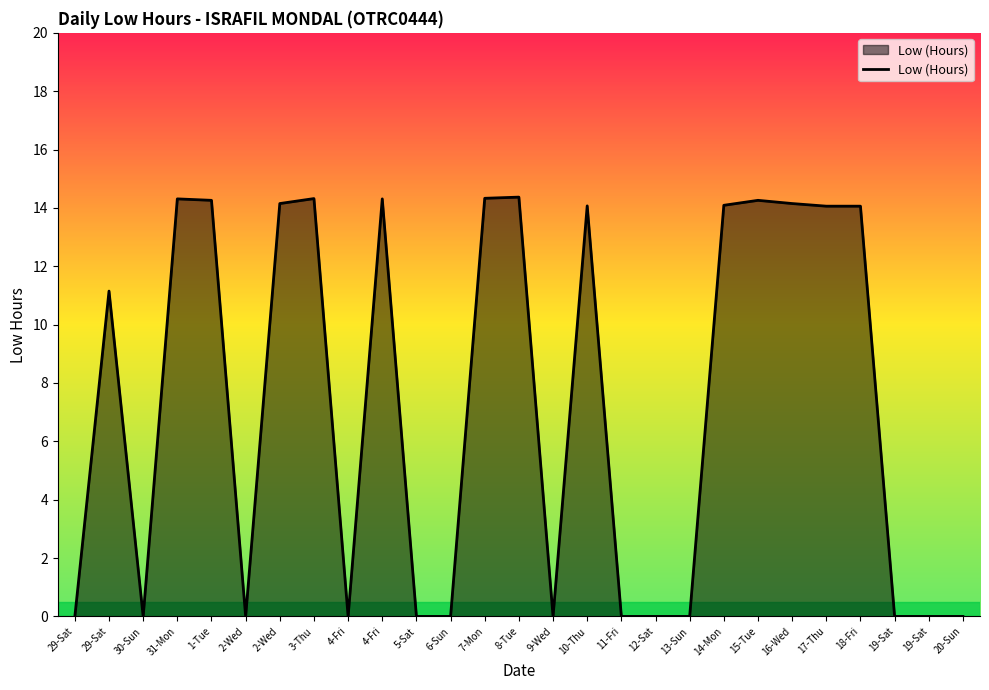

What is the difference between the maximum and minimum values?

14.4